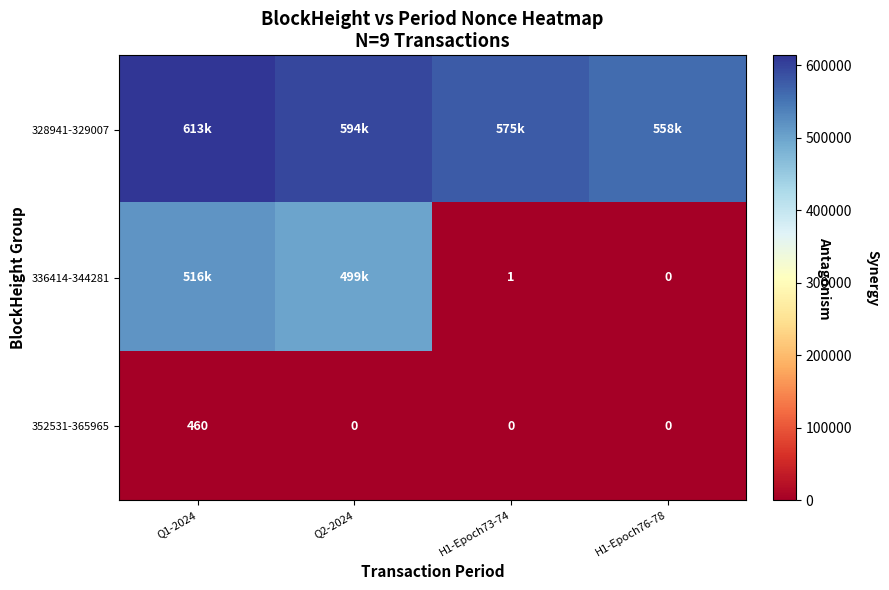

Is it true that 336414-344281 equals 1 at H1-Epoch73-74?

True